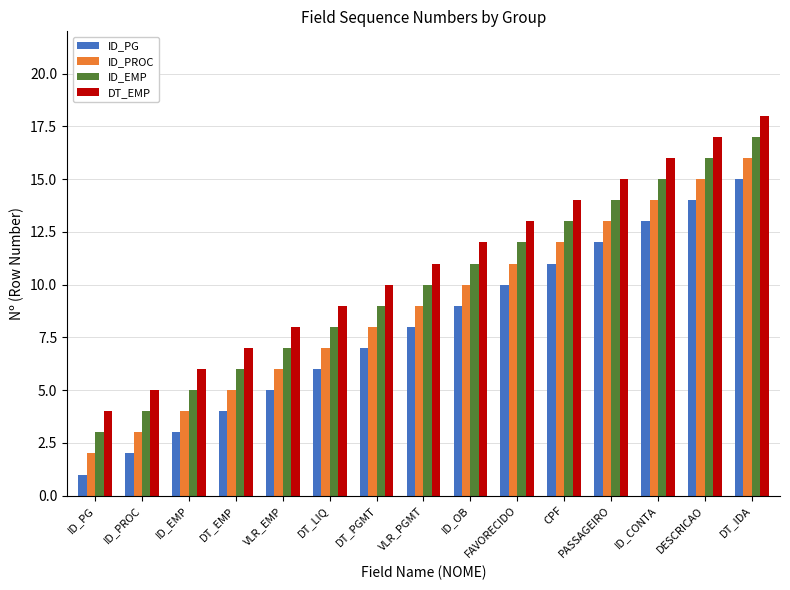

Reading left to right, list all the values displayed in this chart.

ID_PG: 1	2	3	4	5	6	7	8	9	10	11	12	13	14	15
ID_PROC: 2	3	4	5	6	7	8	9	10	11	12	13	14	15	16
ID_EMP: 3	4	5	6	7	8	9	10	11	12	13	14	15	16	17
DT_EMP: 4	5	6	7	8	9	10	11	12	13	14	15	16	17	18